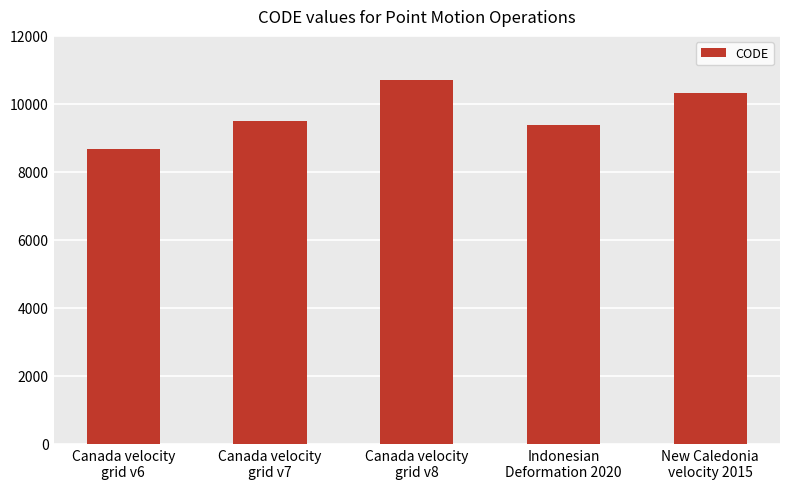

Reading left to right, what are all the values shown in this chart?

Canada velocity
grid v6=8676	Canada velocity
grid v7=9483	Canada velocity
grid v8=10707	Indonesian
Deformation 2020=9375	New Caledonia
velocity 2015=10323